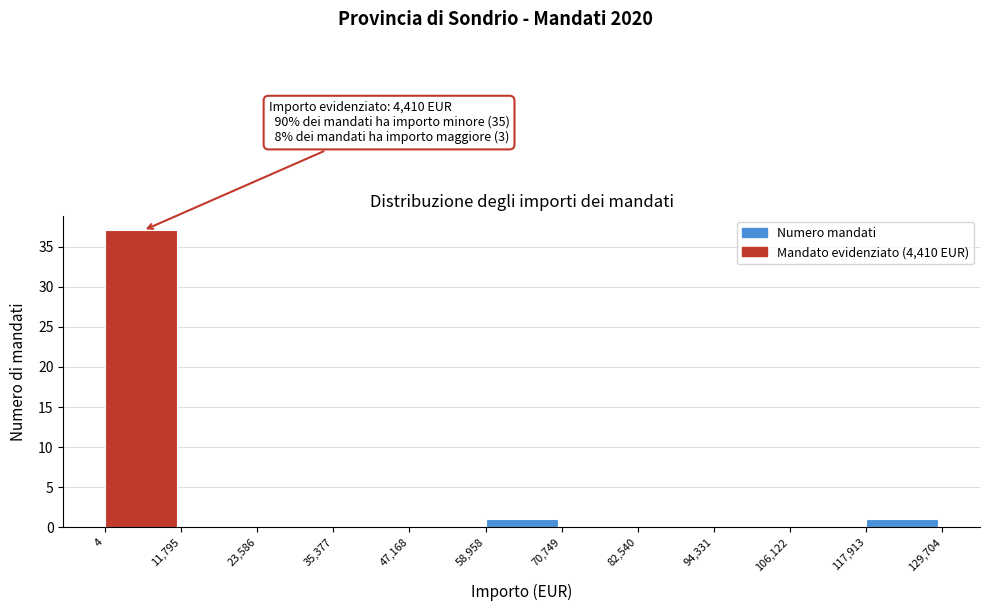

Over which range of the x-axis is the bar tallest?

4 to 11,795